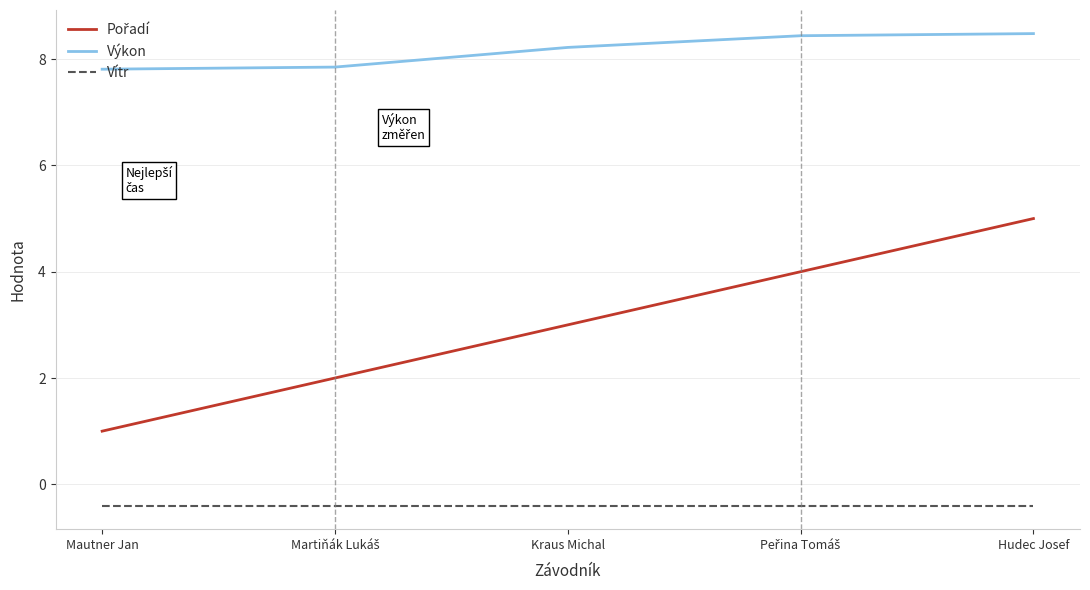

What is the average value of the Vítr series?

-0.4